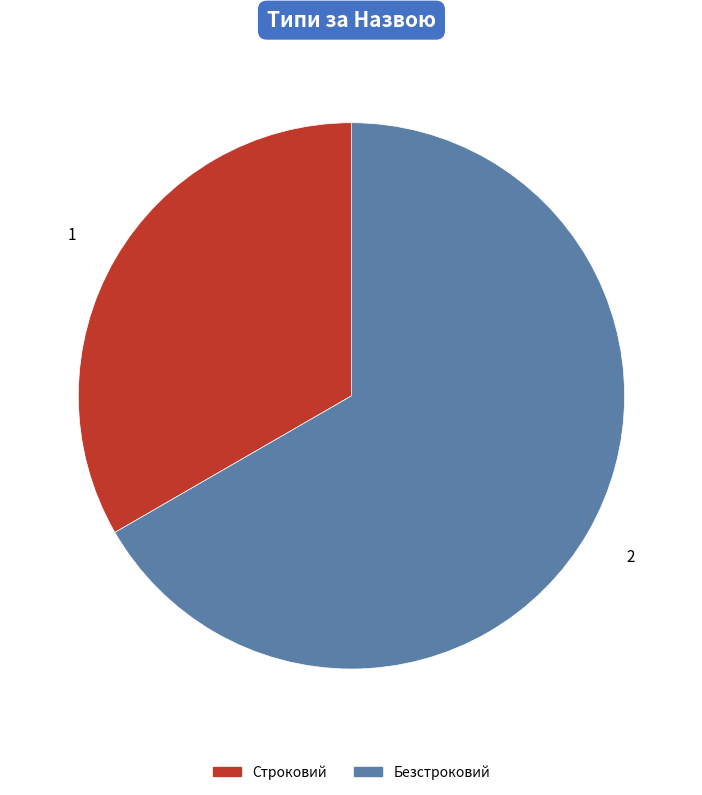

What is the ratio of the value at Строковий to the value at Безстроковий?

0.5